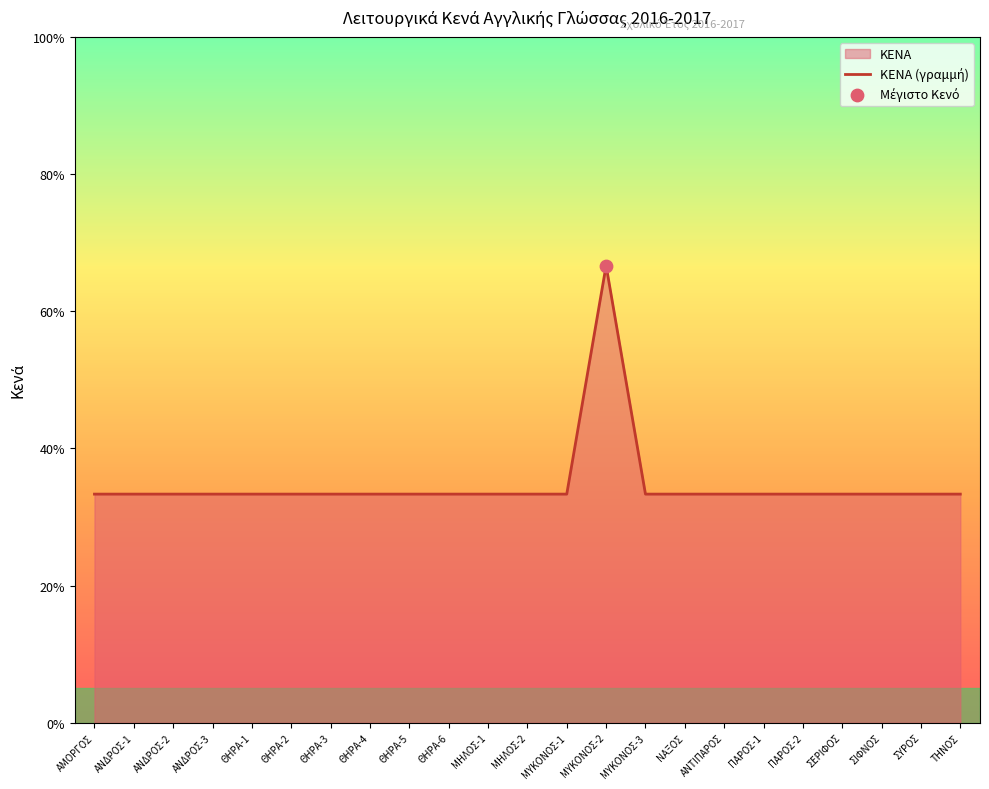

What is the ratio of the value at ΝΑΞΟΣ to the value at ΘΗΡΑ-2?

1.0